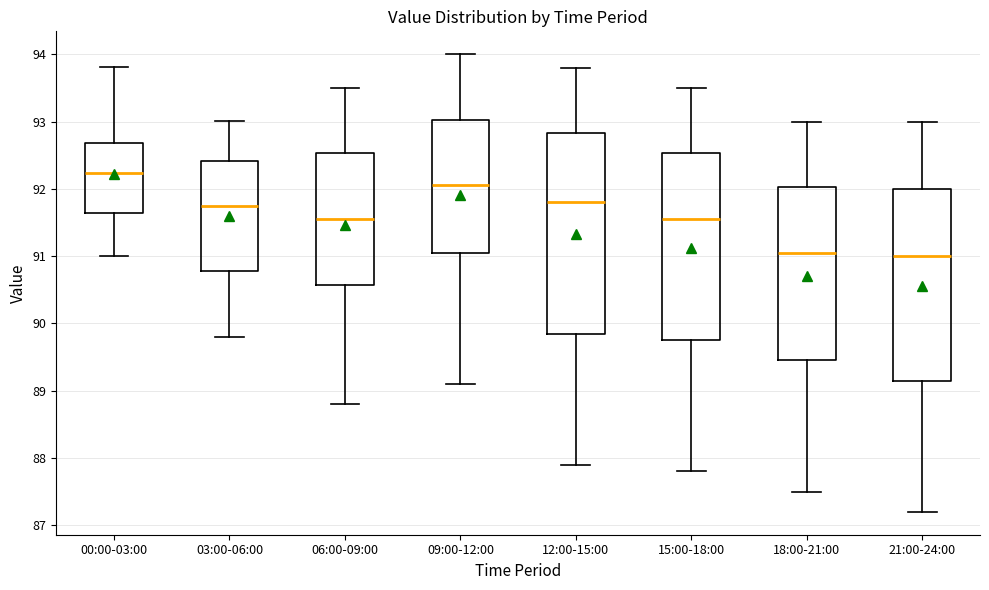

Which box is the tallest, from its lower edge to its upper edge?

12:00-15:00